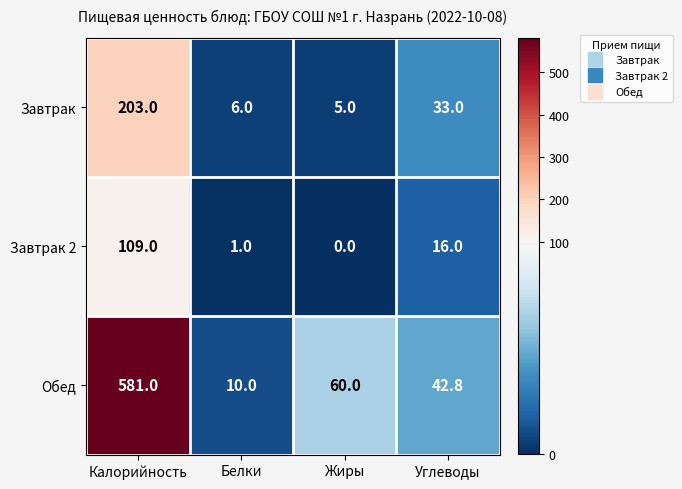

The Завтрак series shows 11.8 at Углеводы. True or false?

False